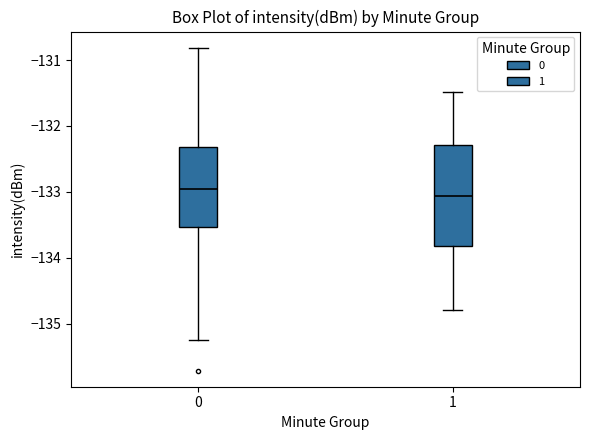

Reading left to right, transcribe this box plot: for each box, give where its median line is, the range the box spans, and where its two whiskers end, as read against the y-axis. The values are not printed on the chart, so give them approximately, as read against the axis.

0: median -133.0, box -133.5 to -132.3, whiskers -135.2 to -130.8
1: median -133.1, box -133.8 to -132.3, whiskers -134.8 to -131.5